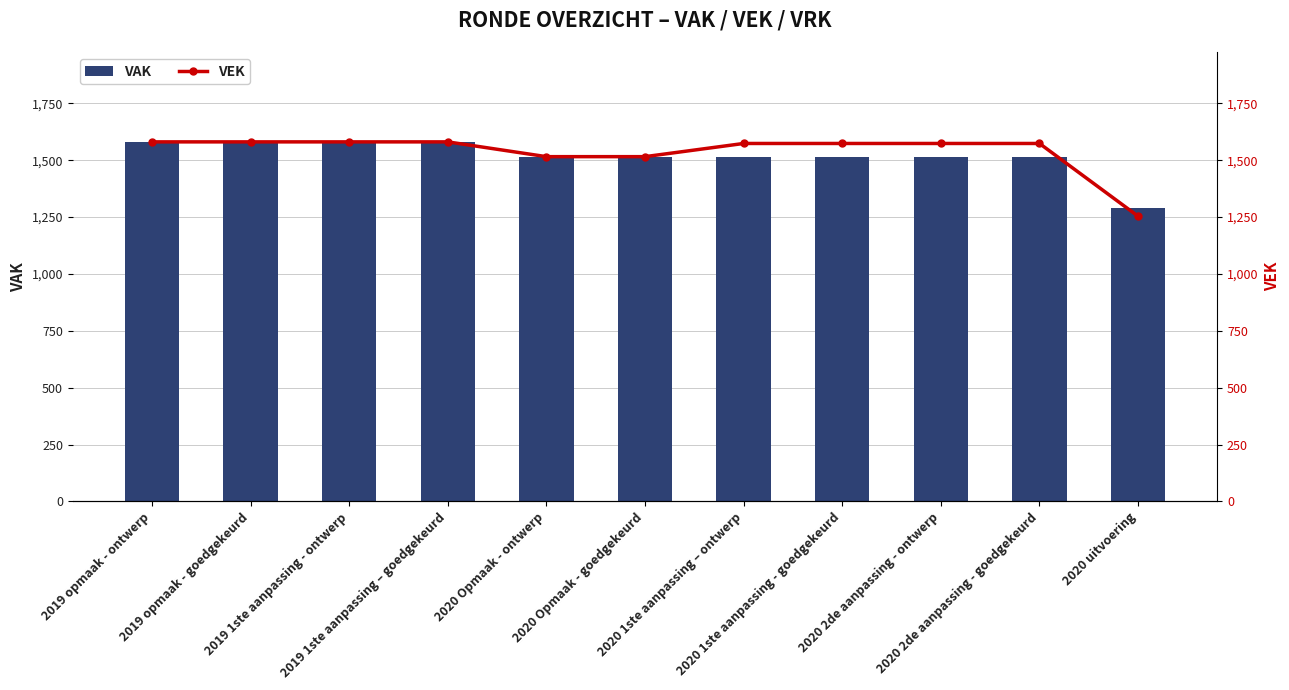

Reading left to right, what are all the values shown in this chart?

VAK: 1581	1581	1581	1581	1516	1516	1516	1516	1516	1516	1292
VEK: 1581	1581	1581	1581	1516	1516	1574	1574	1574	1574	1254